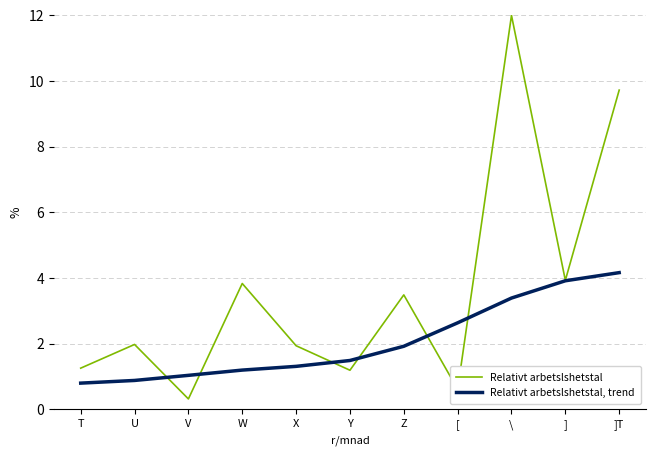

What is the difference between the highest and lowest values at V?

0.7